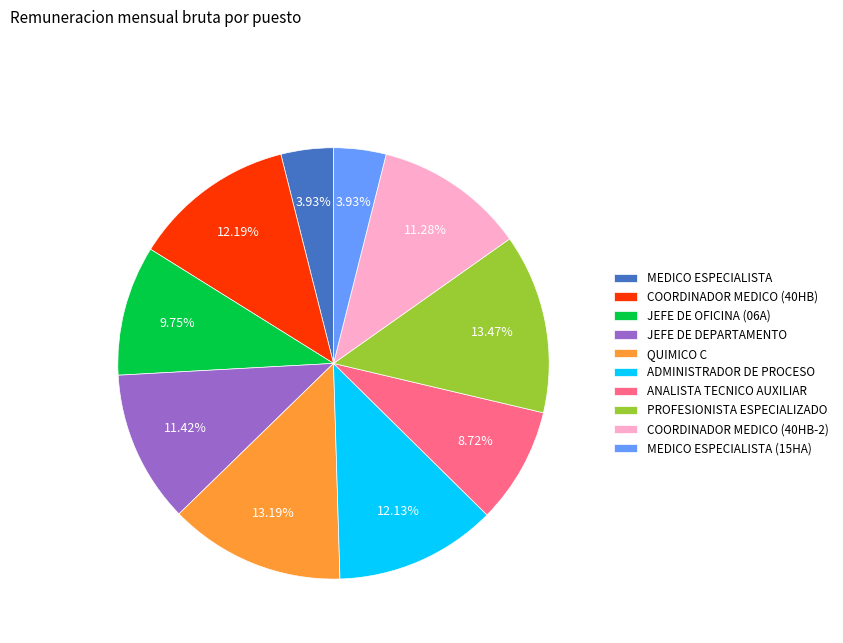

Is there a majority slice in this chart?

No